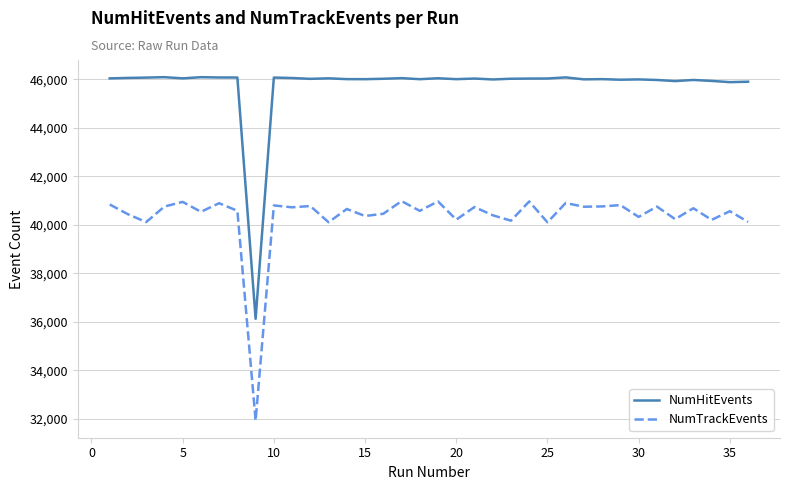

True or false: NumTrackEvents and NumHitEvents cross at least once.

False